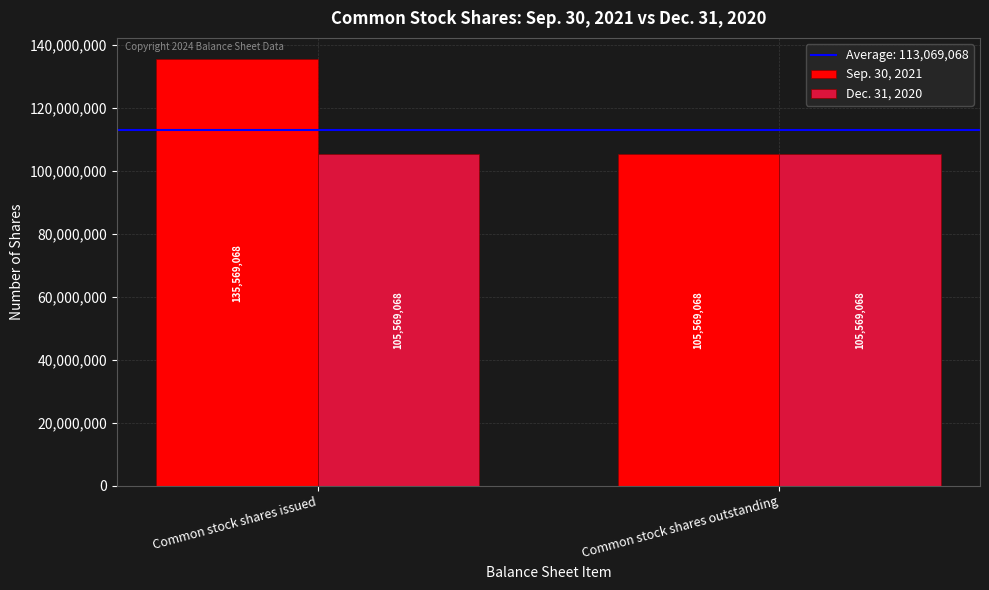

Which series has the largest total across all categories?

Sep. 30, 2021